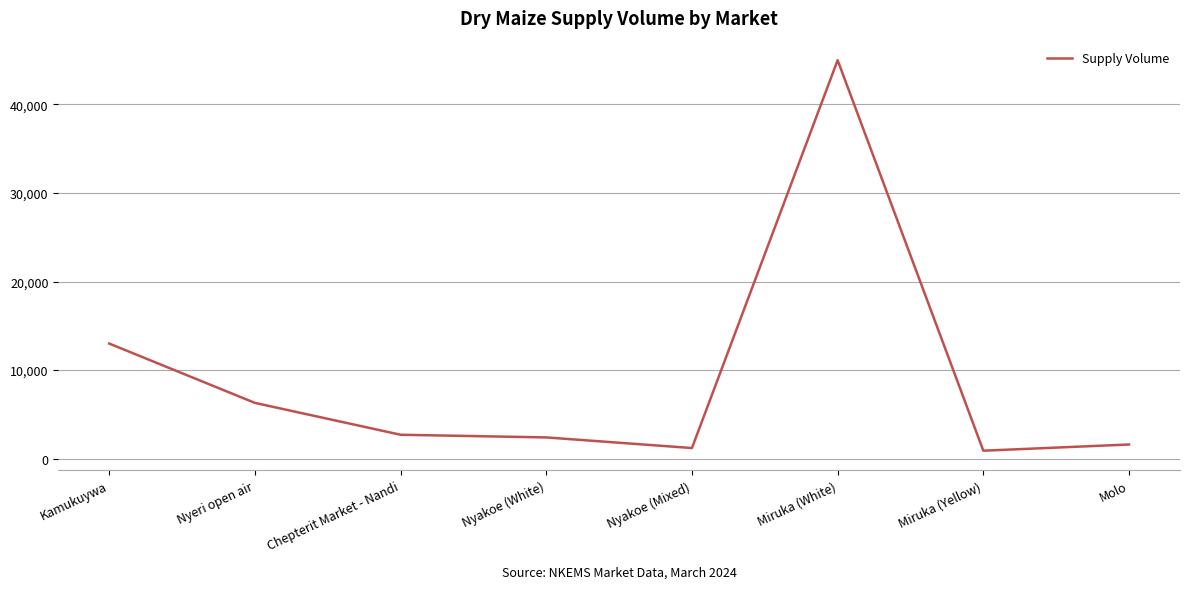

True or false: there are more than 2 points higher than both neighbors.

False